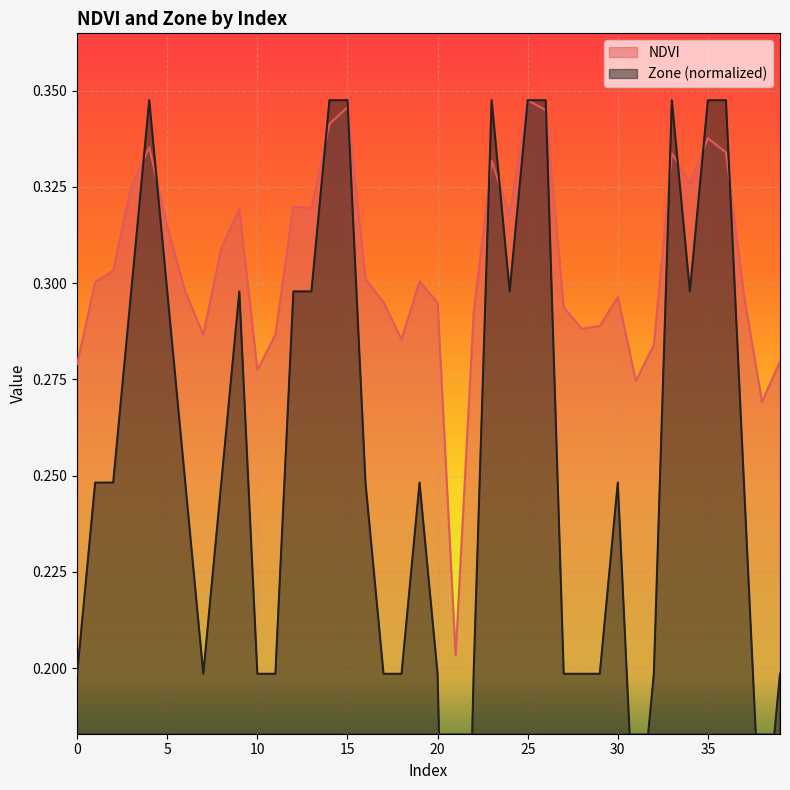

How many interior local peaks does the Zone series have?

6